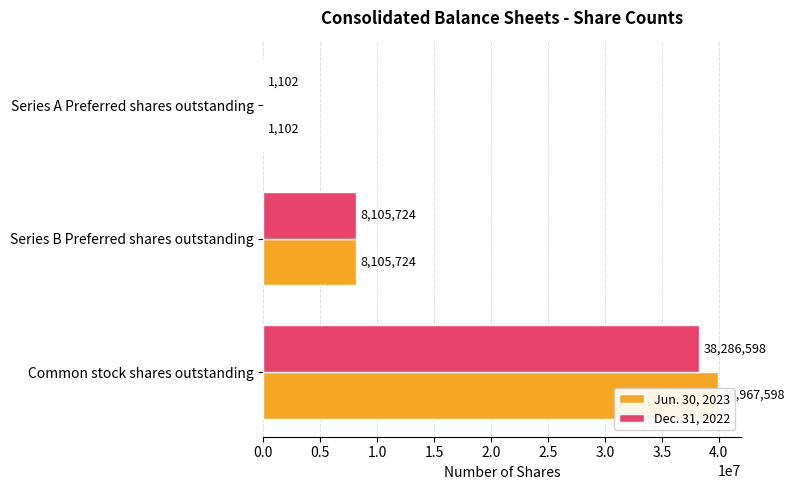

What is the sum of the Dec. 31, 2022 values at Common stock shares outstanding and Series A Preferred shares outstanding?

38287700